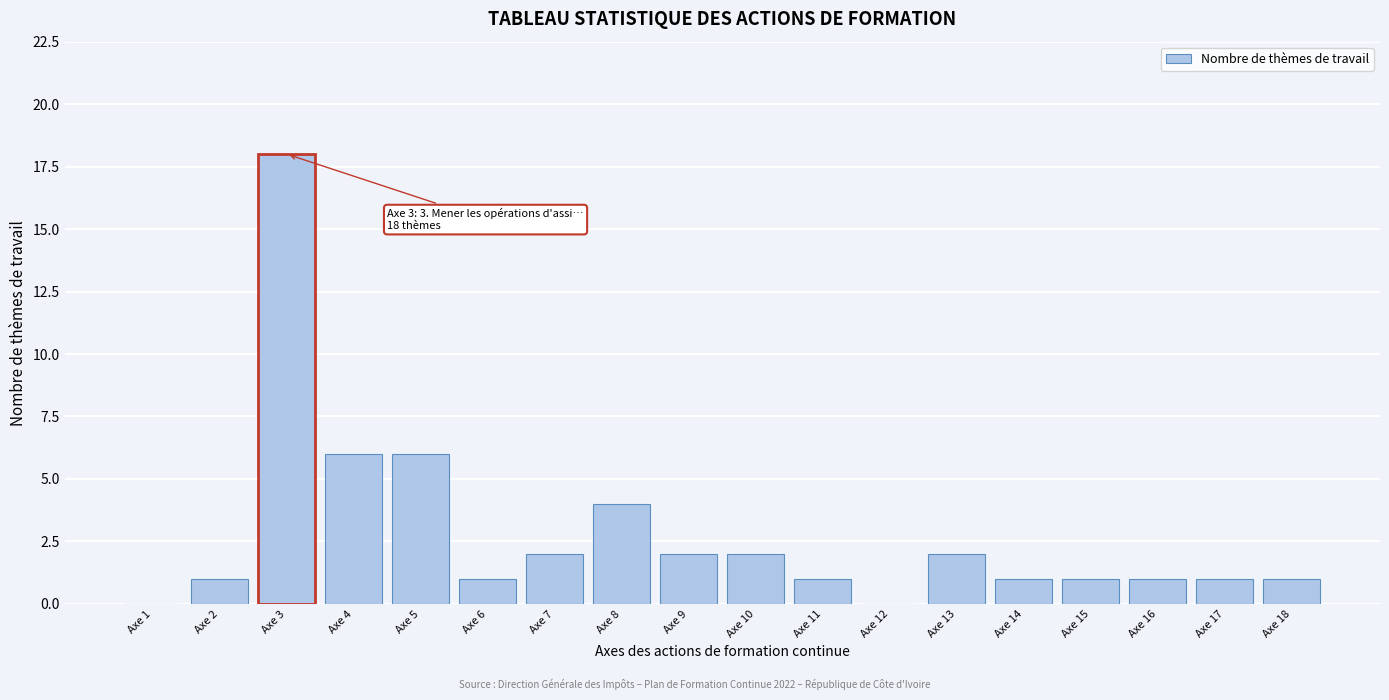

Reading left to right, extract all data points from this chart.

Axe 1=0	Axe 2=1	Axe 3=18	Axe 4=6	Axe 5=6	Axe 6=1	Axe 7=2	Axe 8=4	Axe 9=2	Axe 10=2	Axe 11=1	Axe 12=0	Axe 13=2	Axe 14=1	Axe 15=1	Axe 16=1	Axe 17=1	Axe 18=1